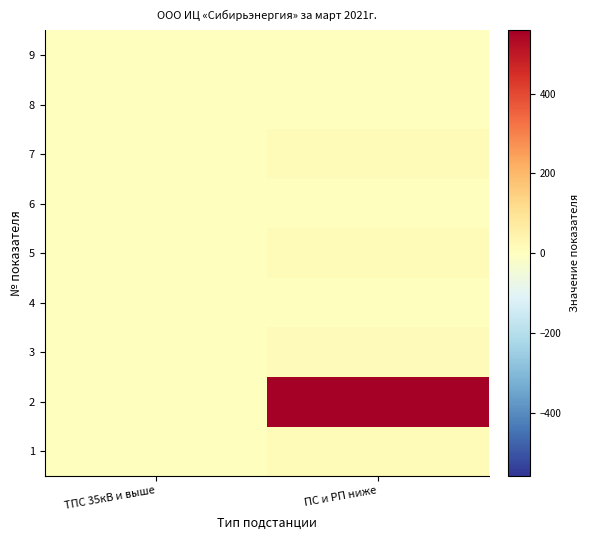

Reading right to left, transcribe all the data shown in this chart.

1: ПС и РП ниже=17.0	ТПС 35кВ и выше=0.0
2: ПС и РП ниже=558.7	ТПС 35кВ и выше=0.0
3: ПС и РП ниже=13.0	ТПС 35кВ и выше=0.0
4: ПС и РП ниже=1.0	ТПС 35кВ и выше=0.0
5: ПС и РП ниже=16.0	ТПС 35кВ и выше=0.0
6: ПС и РП ниже=1.0	ТПС 35кВ и выше=0.0
7: ПС и РП ниже=15.0	ТПС 35кВ и выше=0.0
8: ПС и РП ниже=0.0	ТПС 35кВ и выше=0.0
9: ПС и РП ниже=0.0	ТПС 35кВ и выше=0.0